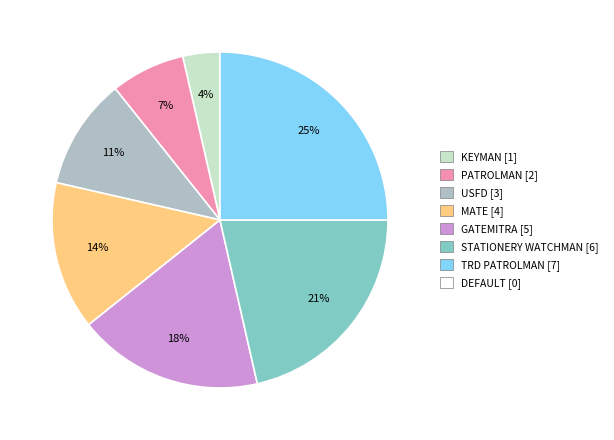

To the nearest percent, what is the difference between the largest and smallest slice percentages?

21%